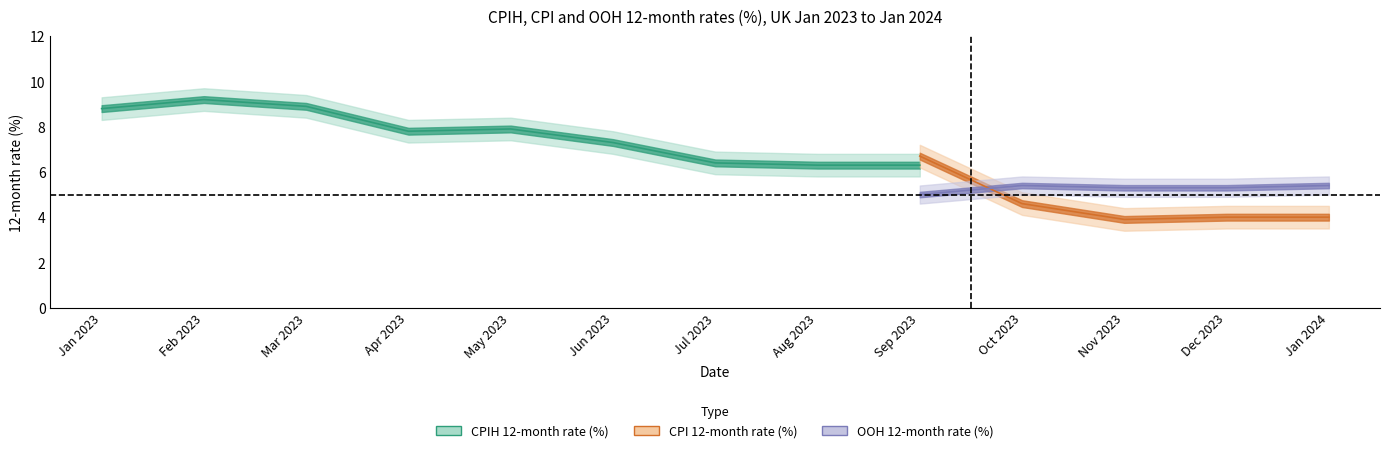

Does the chart display data point markers on the line(s)?

No